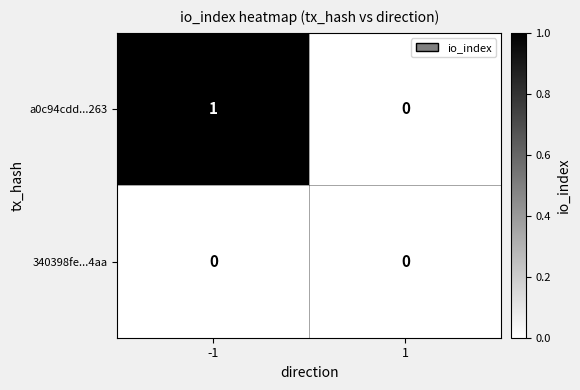

Reading left to right, list all the values displayed in this chart.

a0c94cdd...263: -1=1	1=0
340398fe...4aa: -1=0	1=0